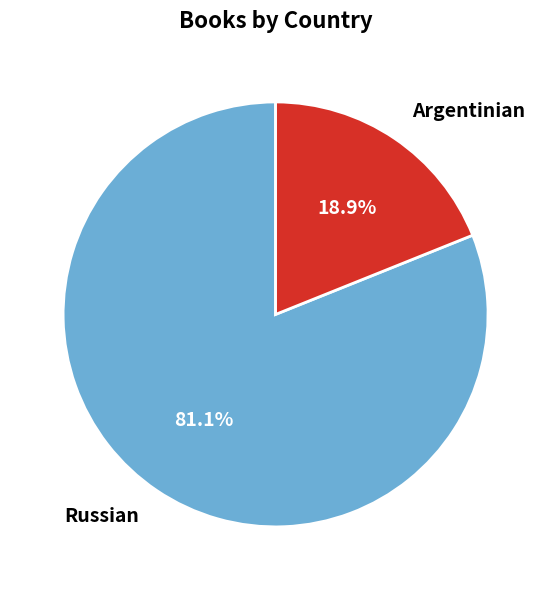

Which slice is the largest?

Russian